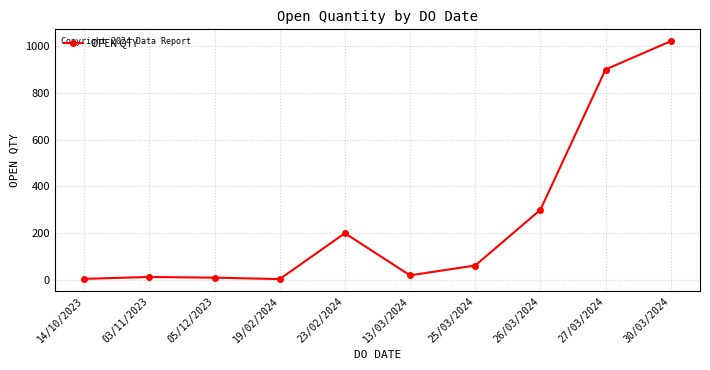

What is the label of the 5th point from the right?

13/03/2024